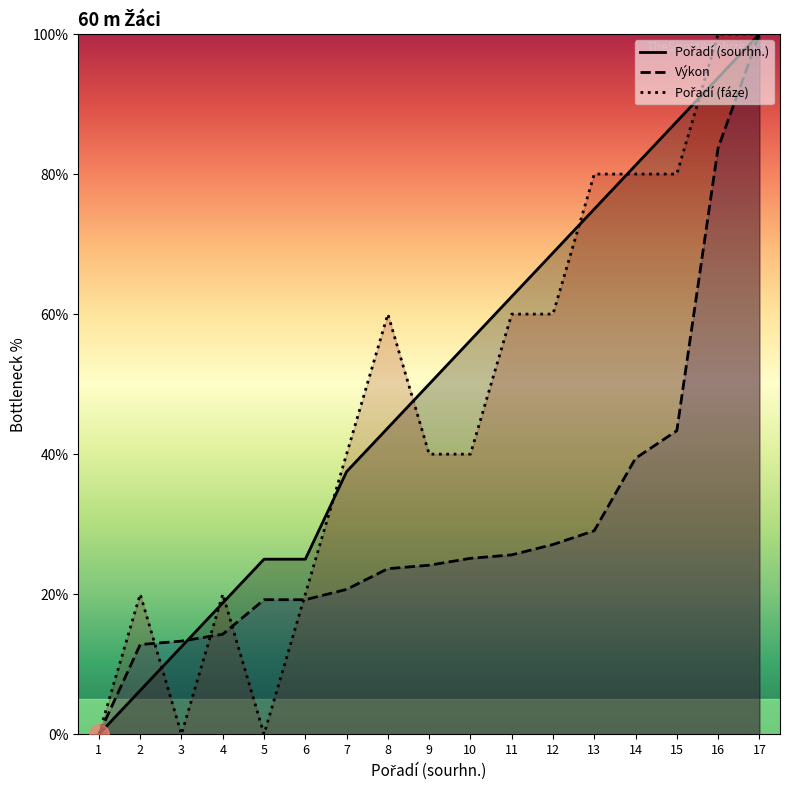

What are all the series names shown in the legend?

Pořadí (sourhn.), Výkon, Pořadí (fáze)